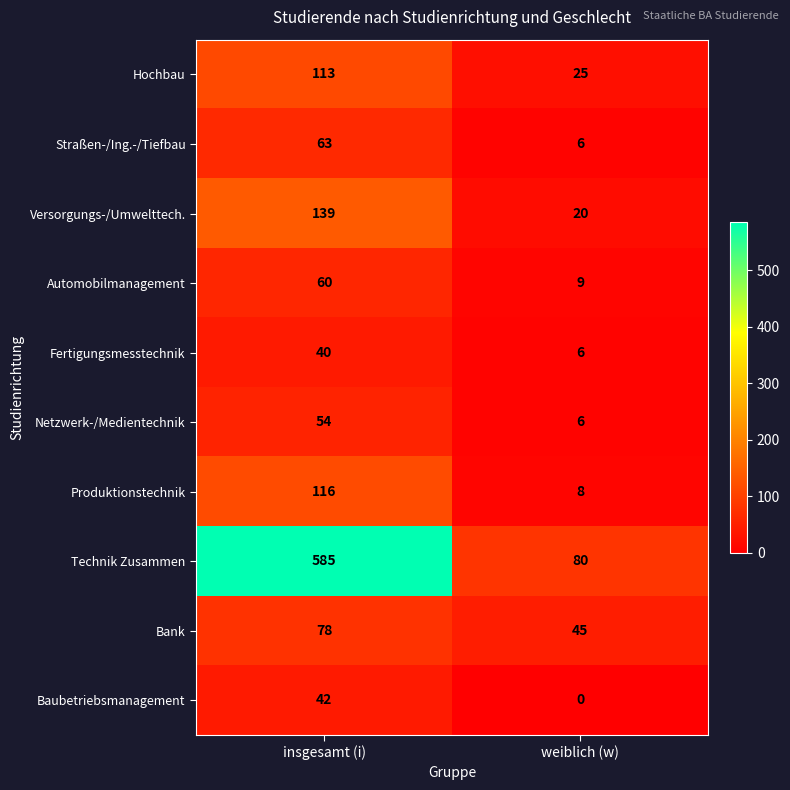

Reading left to right, list all the values displayed in this chart.

Hochbau: insgesamt (i)=113	weiblich (w)=25
Straßen-/Ing.-/Tiefbau: insgesamt (i)=63	weiblich (w)=6
Versorgungs-/Umwelttech.: insgesamt (i)=139	weiblich (w)=20
Automobilmanagement: insgesamt (i)=60	weiblich (w)=9
Fertigungsmesstechnik: insgesamt (i)=40	weiblich (w)=6
Netzwerk-/Medientechnik: insgesamt (i)=54	weiblich (w)=6
Produktionstechnik: insgesamt (i)=116	weiblich (w)=8
Technik Zusammen: insgesamt (i)=585	weiblich (w)=80
Bank: insgesamt (i)=78	weiblich (w)=45
Baubetriebsmanagement: insgesamt (i)=42	weiblich (w)=0